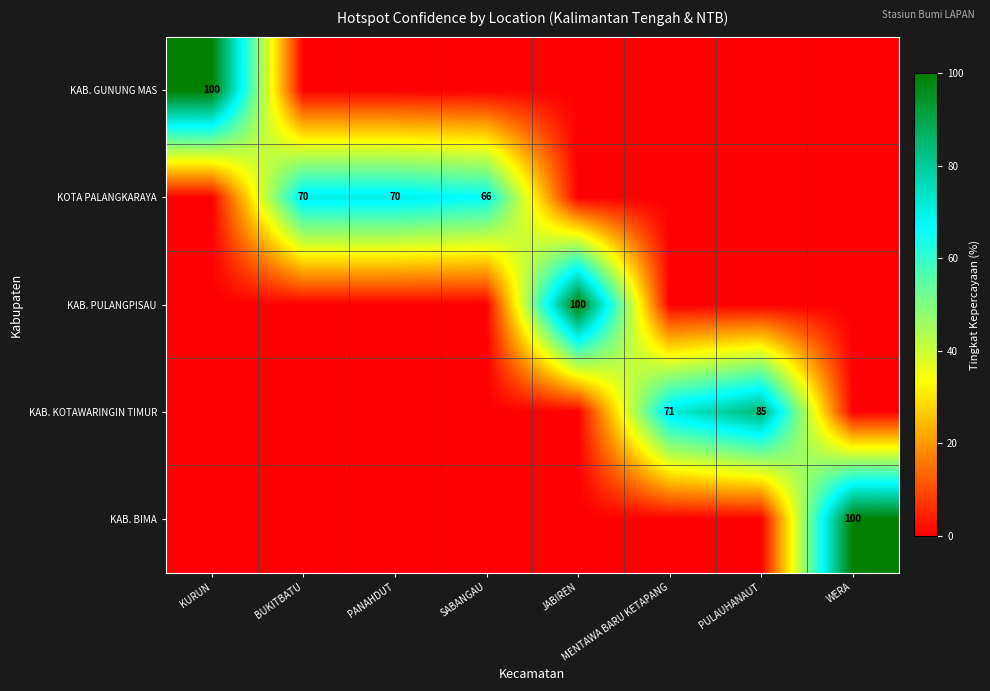

Between MENTAWA BARU KETAPANG and BUKITBATU, which is larger?

MENTAWA BARU KETAPANG